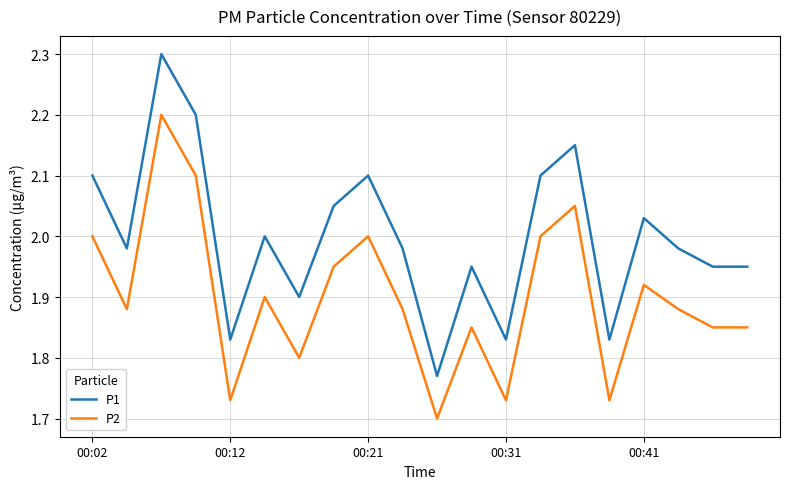

Is this an area chart (filled region under the line)?

No